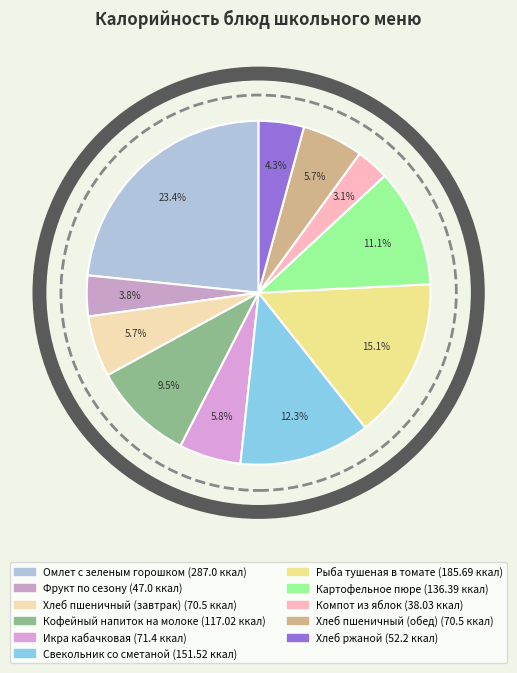

To the nearest percent, what portion does Хлеб пшеничный (завтрак) represent?

6%